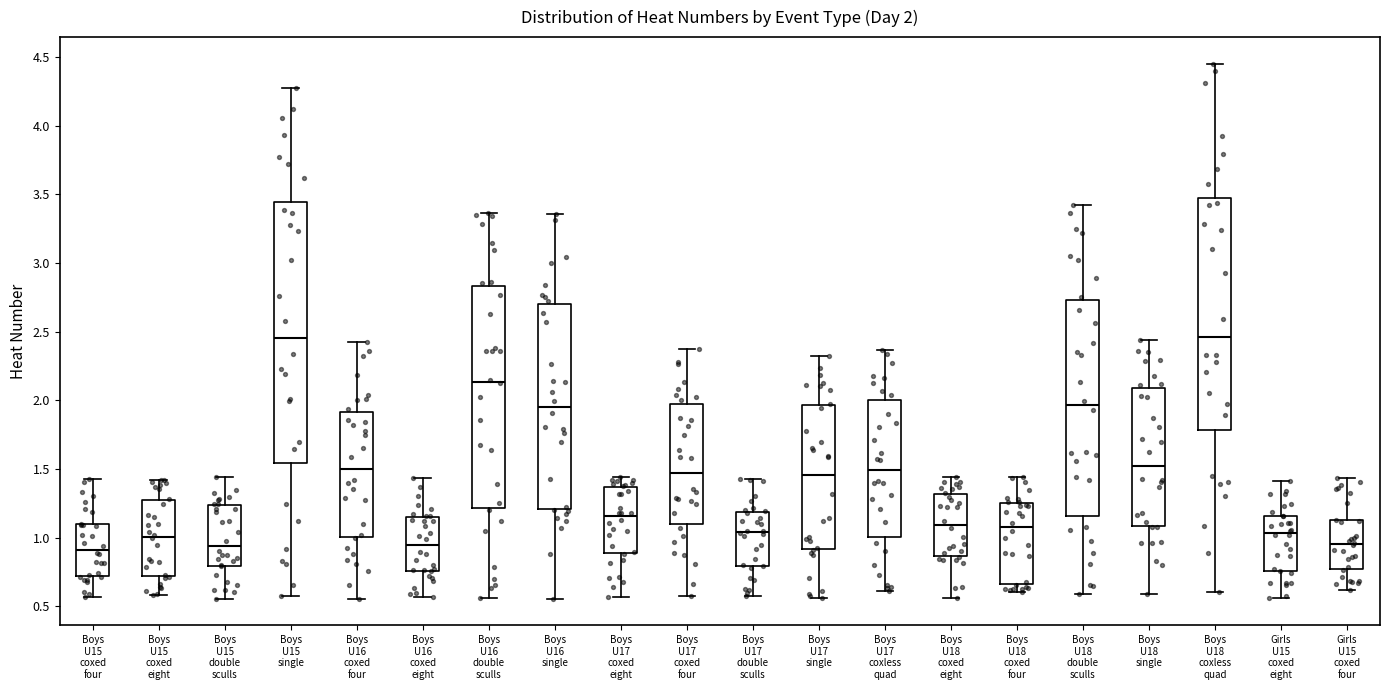

Which box is the tallest, from its lower edge to its upper edge?

Boys U15 single